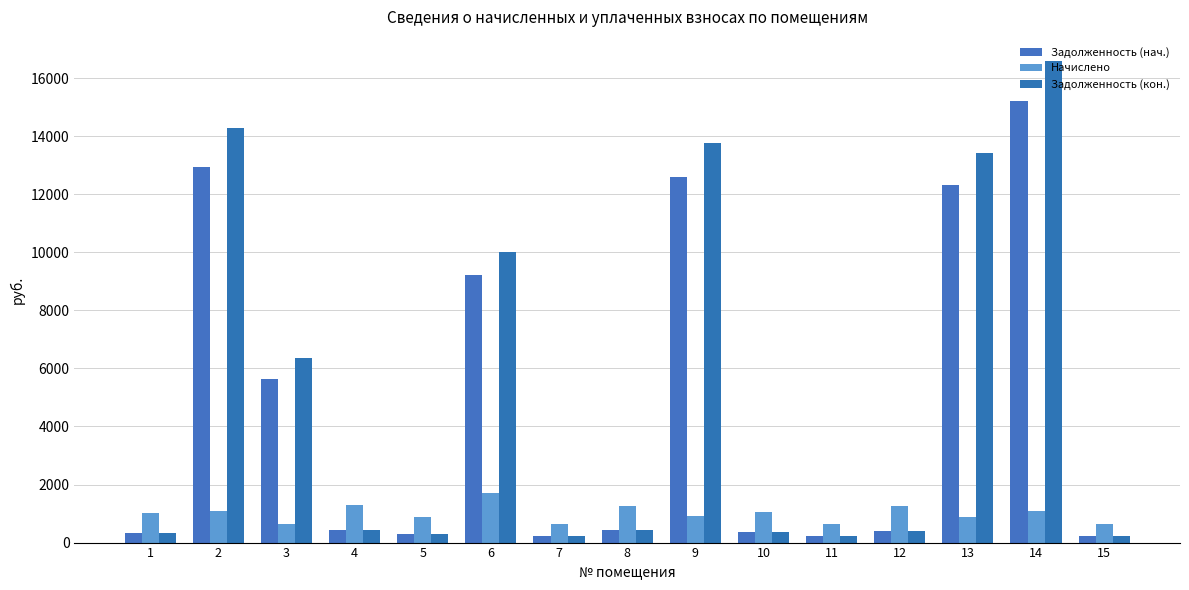

List the series in order of their peak value, lowest first.

Начислено, Задолженность (нач.), Задолженность (кон.)